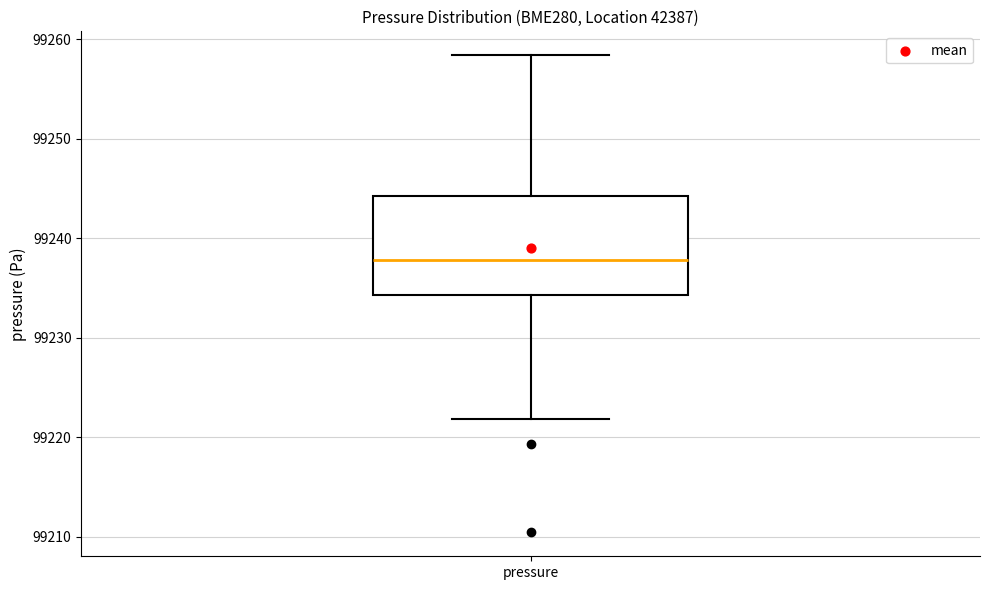

Read this box plot against the y-axis: the position of the median line, the range covered by the box, and the ends of both whiskers. The values are not printed on the chart, so give them approximately, as read against the axis.

median 99238, box 99234 to 99244, whiskers 99222 to 99258